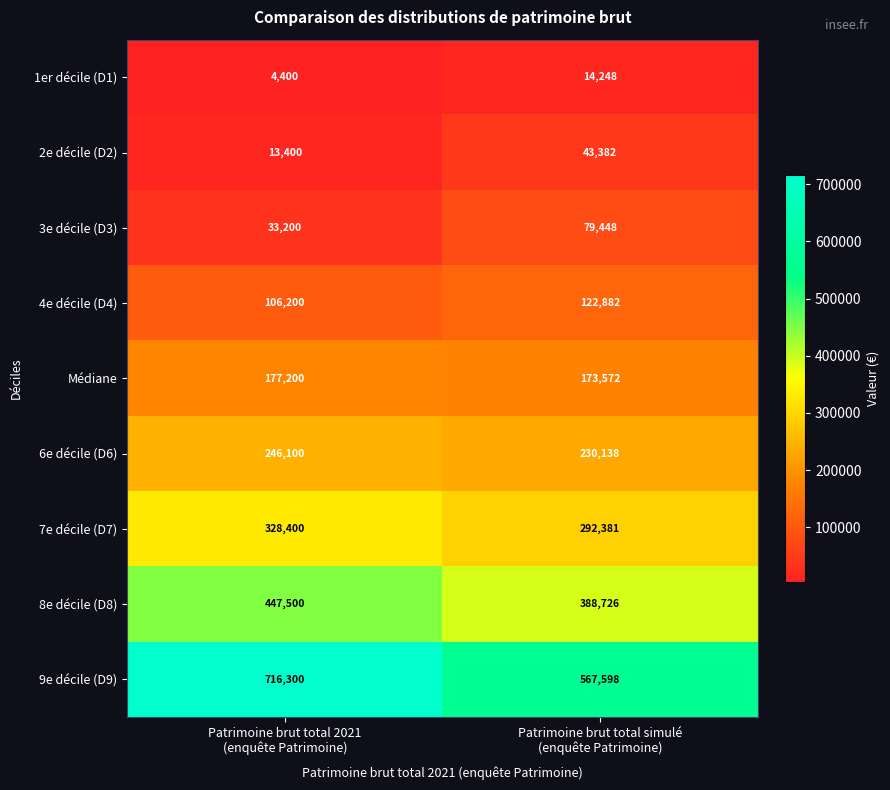

Which category has the highest value across all series?

Patrimoine brut total 2021
(enquête Patrimoine)